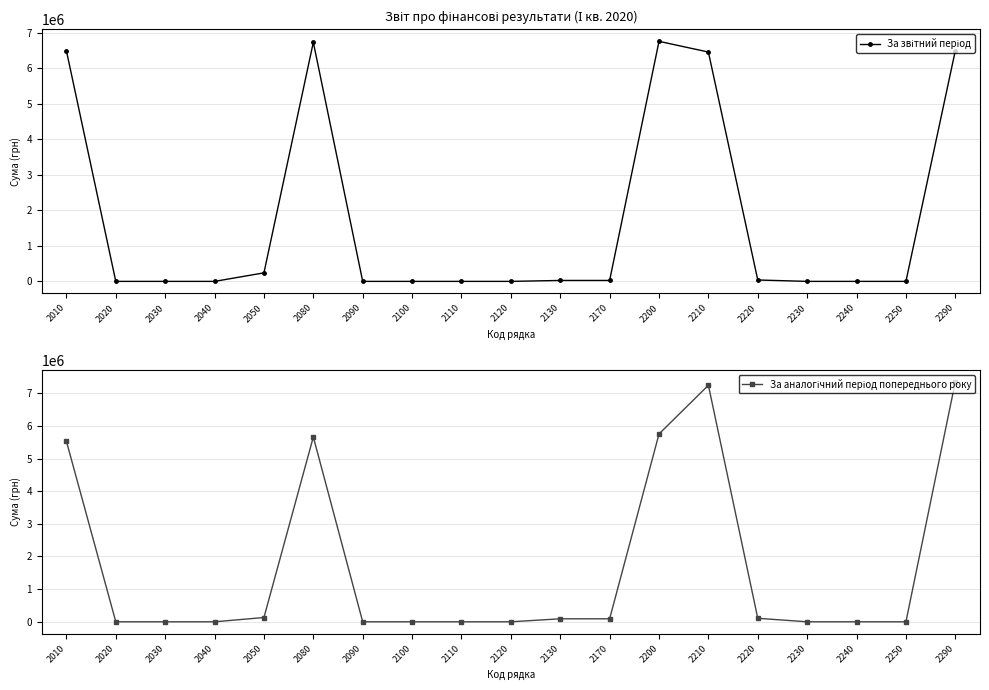

At how many categories does at least one series exceed 1057301?

5